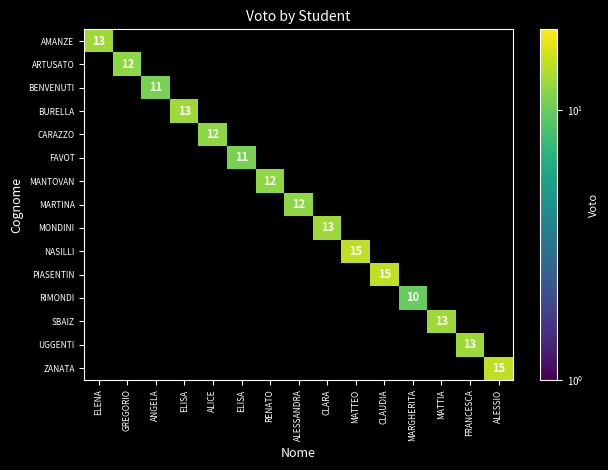

Is the value of FAVOT at RENATO greater than the value of SBAIZ at ALESSANDRA?

No